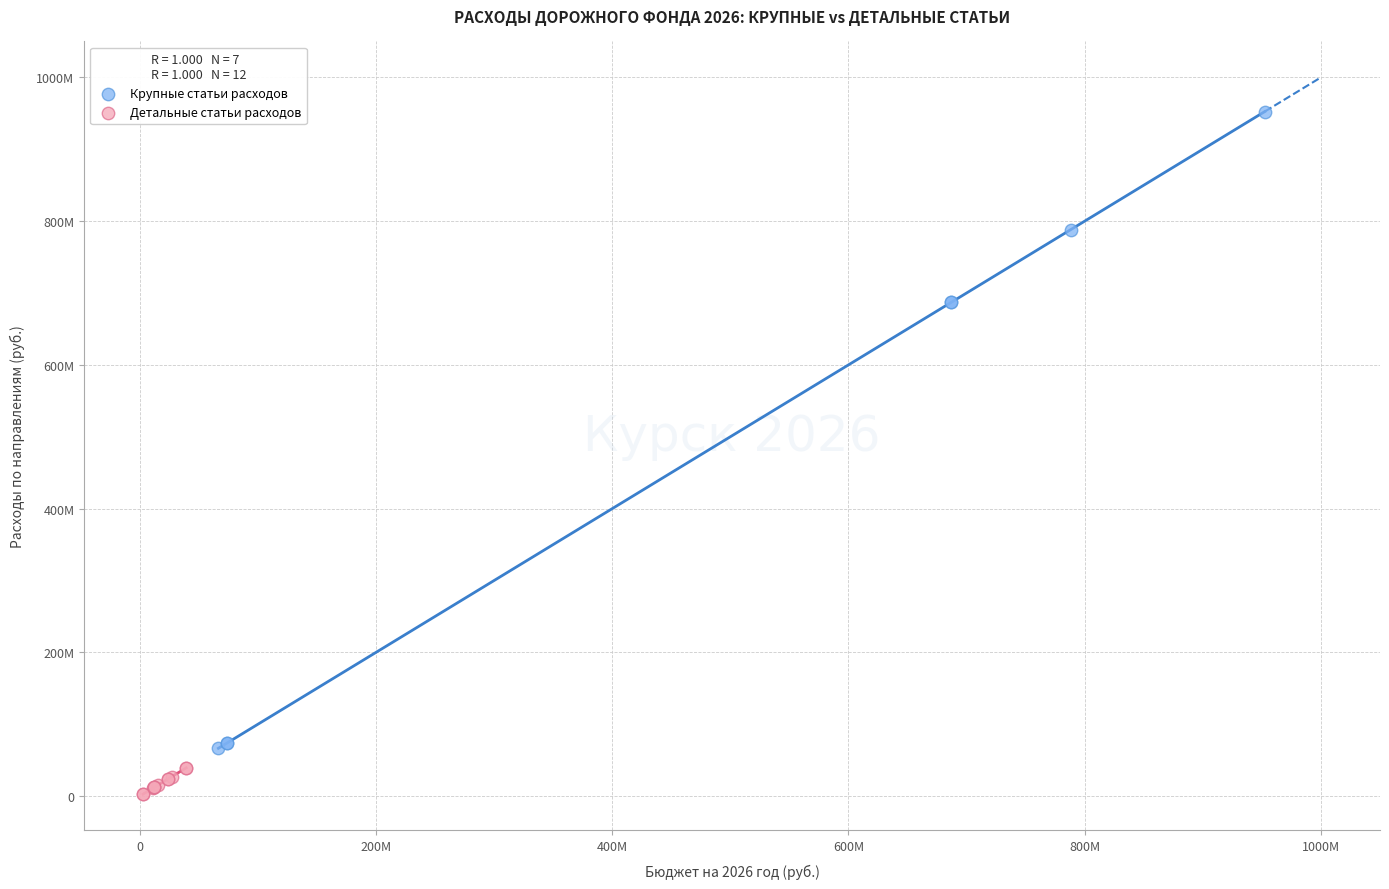

Which series reaches the maximum Y coordinate?

Крупные статьи расходов